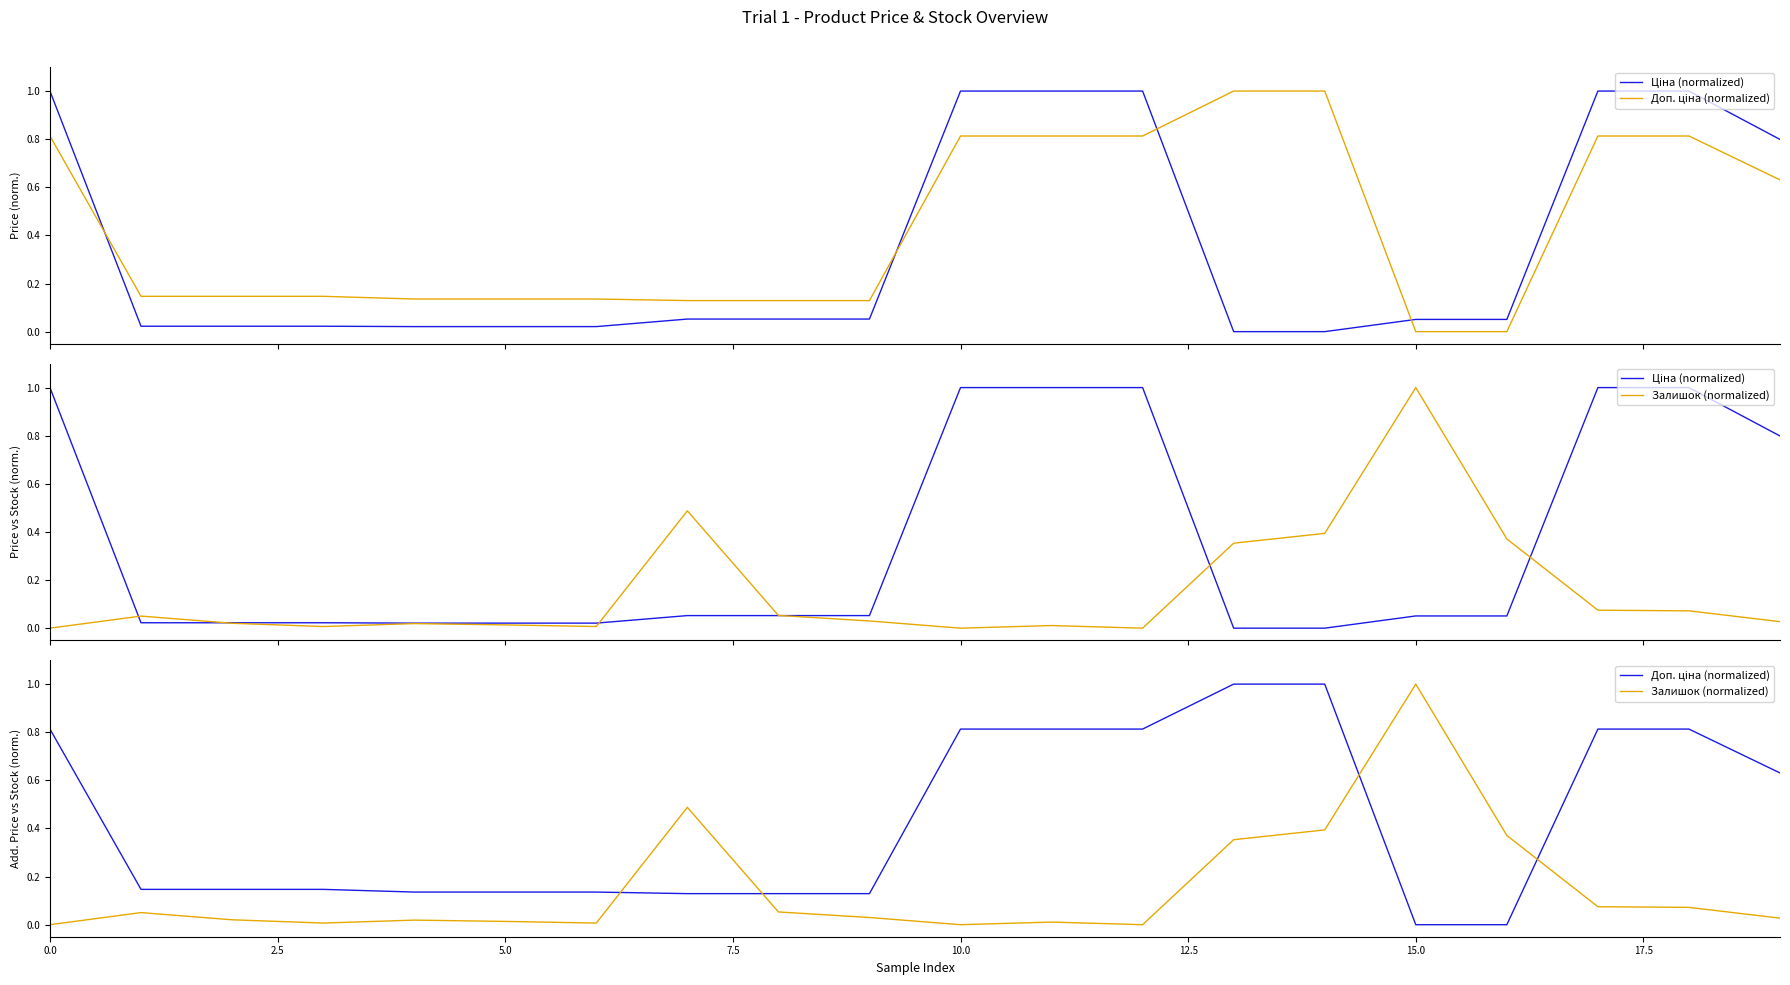

Reading left to right, what are all the values shown in this chart?

Ціна (normalized): 1.0	0.0	0.0	0.0	0.0	0.0	0.0	0.1	0.1	0.1	1.0	1.0	1.0	0.0	0.0	0.1	0.1	1.0	1.0	0.8
Доп. ціна (normalized): 0.8	0.1	0.1	0.1	0.1	0.1	0.1	0.1	0.1	0.1	0.8	0.8	0.8	1.0	1.0	0.0	0.0	0.8	0.8	0.6
Залишок (normalized): 0.0	0.1	0.0	0.0	0.0	0.0	0.0	0.5	0.1	0.0	0.0	0.0	0.0	0.4	0.4	1.0	0.4	0.1	0.1	0.0